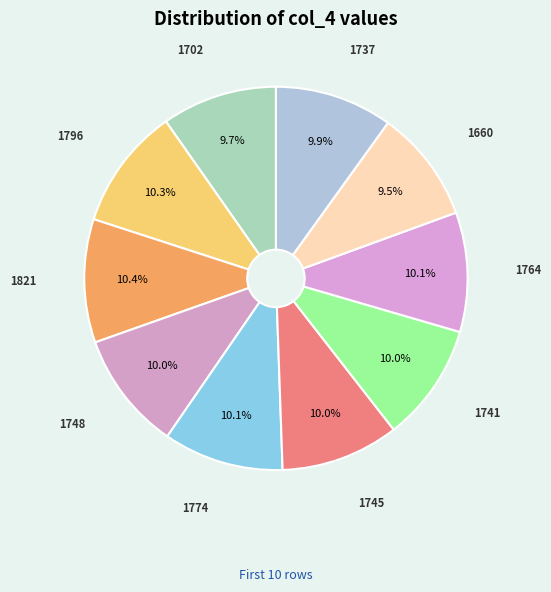

Between 1796 and 1702, which is larger?

1796